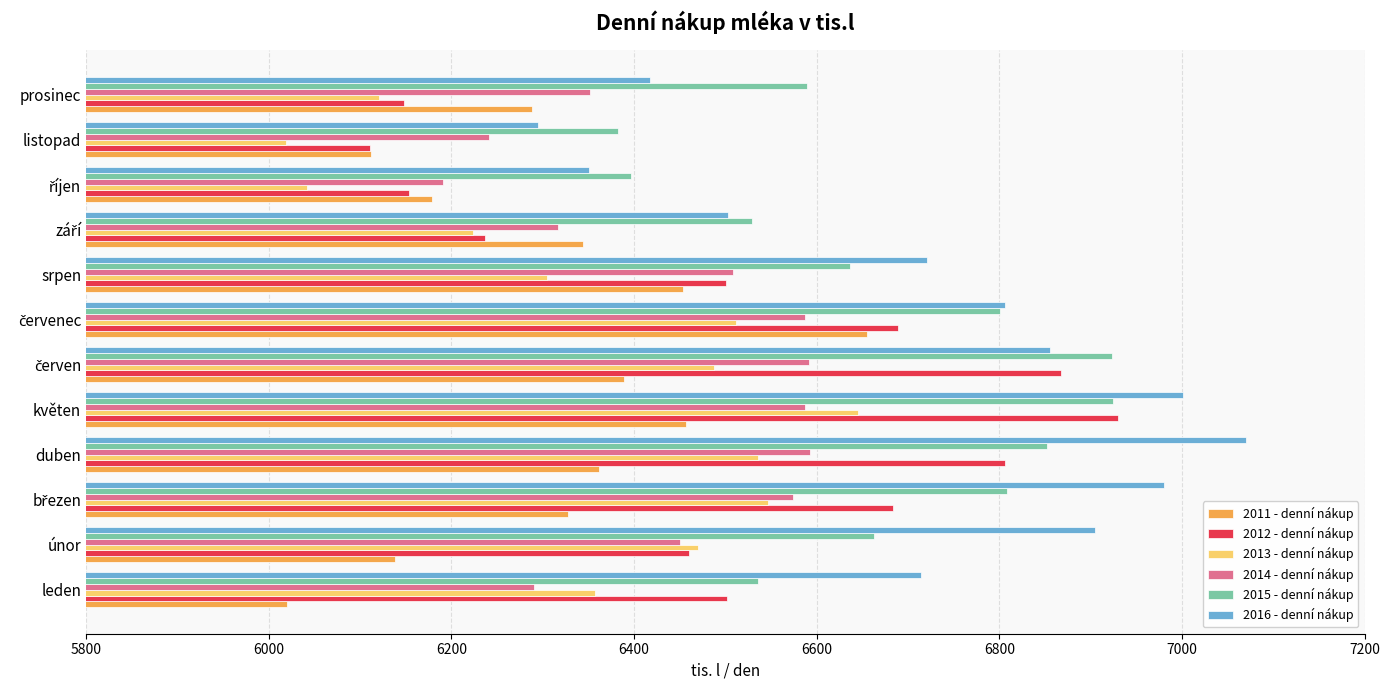

What is the total value across all series at únor?

39087.0